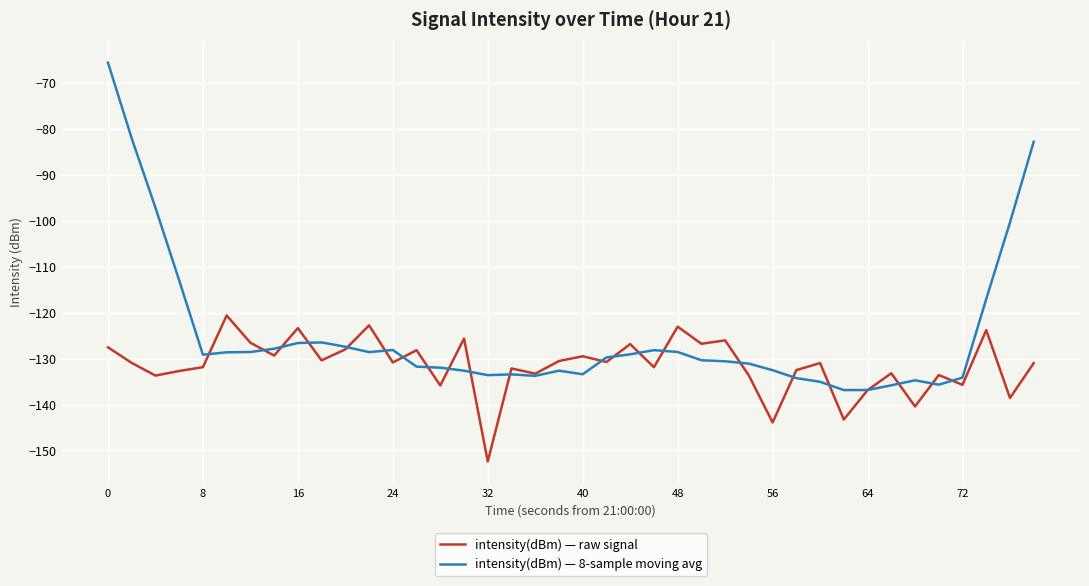

Which series has the largest range (max minus min)?

intensity(dBm) — 8-sample moving avg